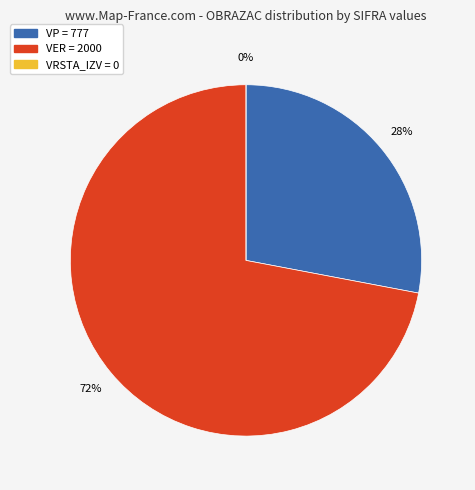

Is it true that BIL is 60% of the pie?

False